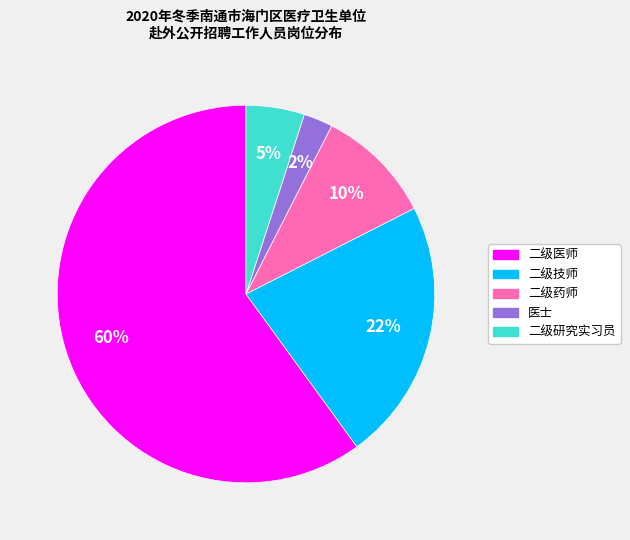

Is the sum of 医士 and 二级药师 greater than half?

No